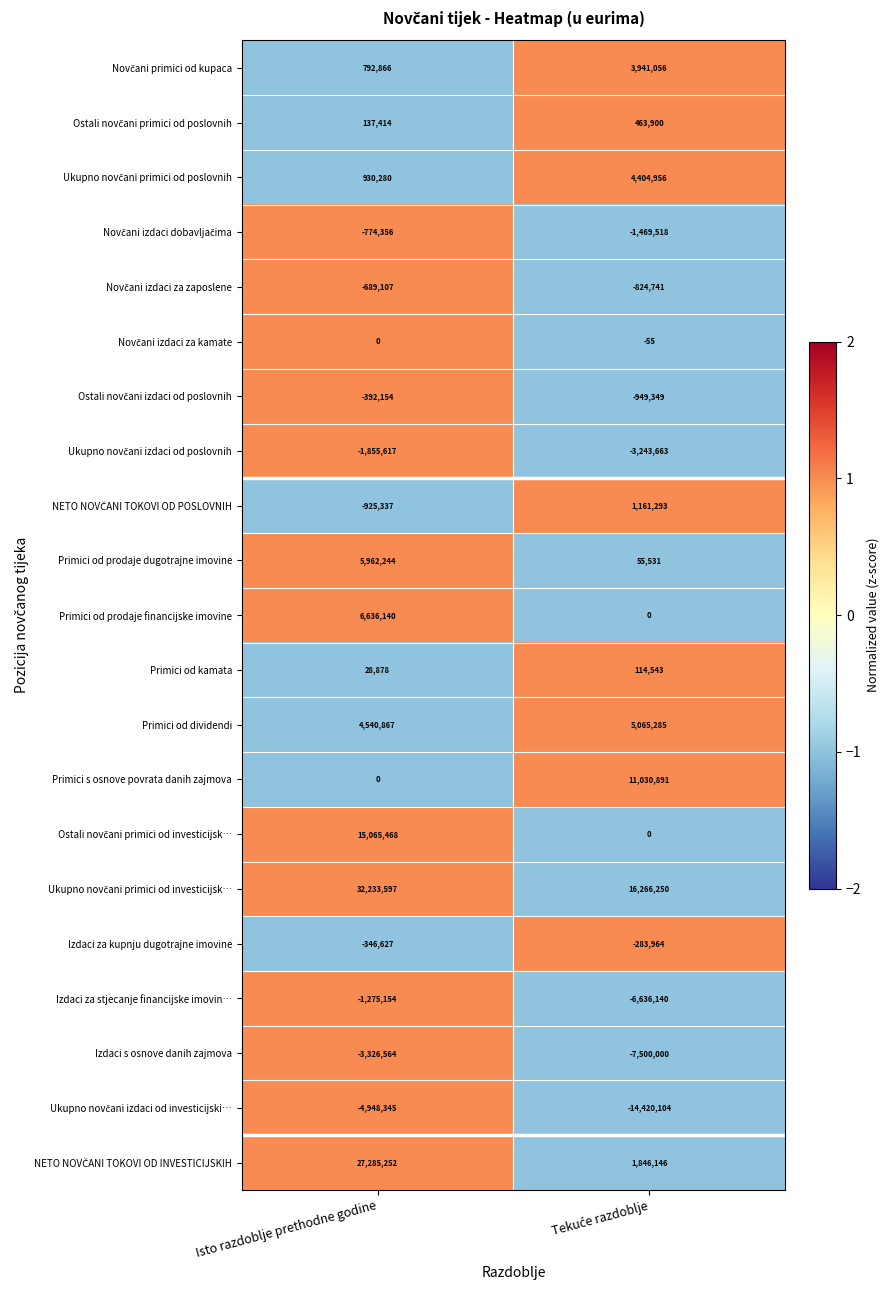

What is the difference between the highest and lowest values at Isto razdoblje prethodne godine?

37181942